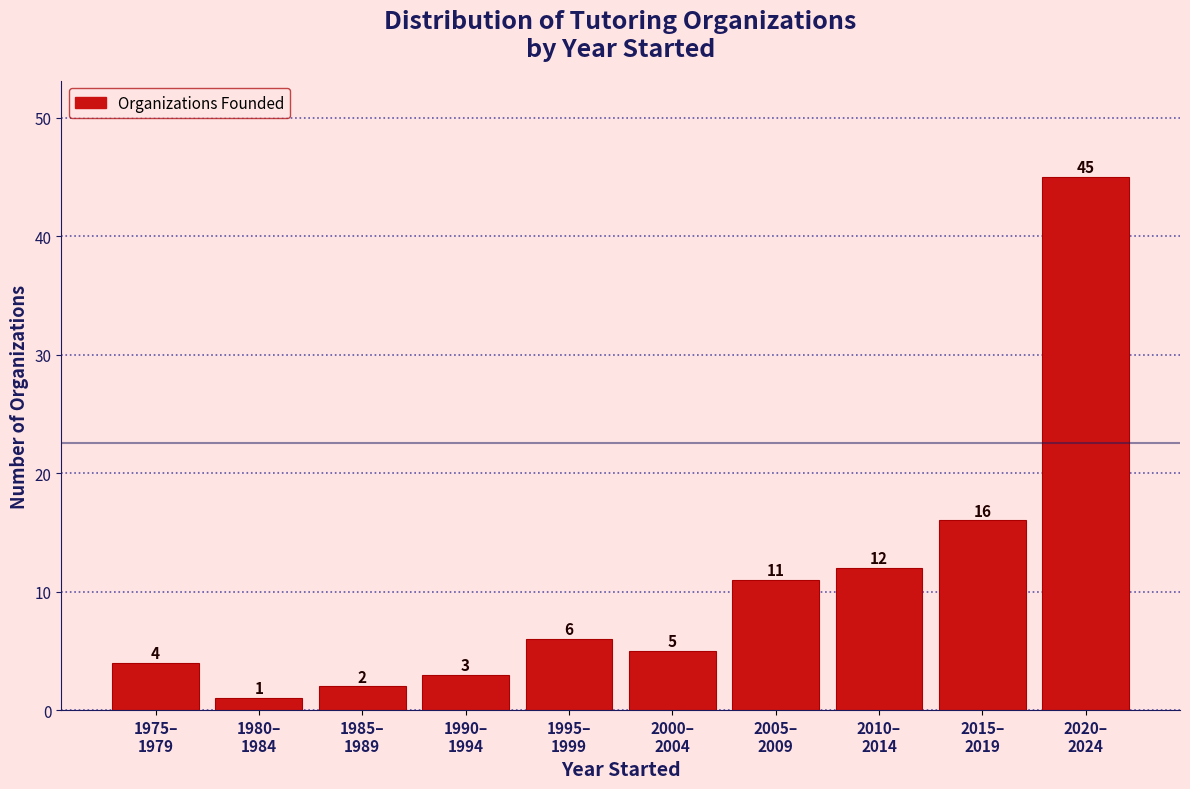

Reading left to right, list all the values displayed in this chart.

4	1	2	3	6	5	11	12	16	45